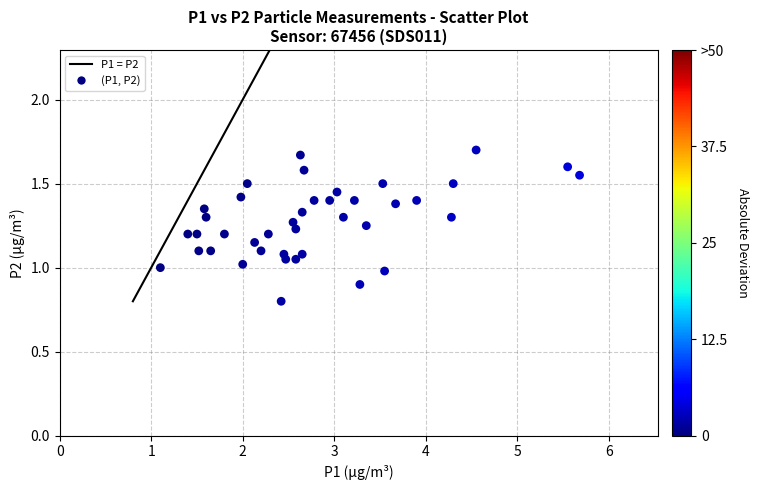

What is the range of X values (max minus min)?

4.6